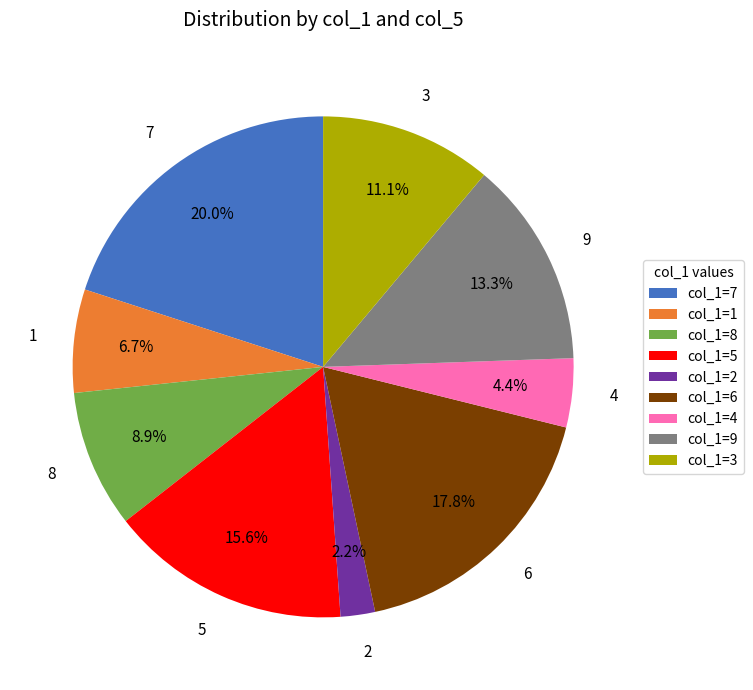

To the nearest percent, what is the difference between the largest and smallest slice percentages?

18%